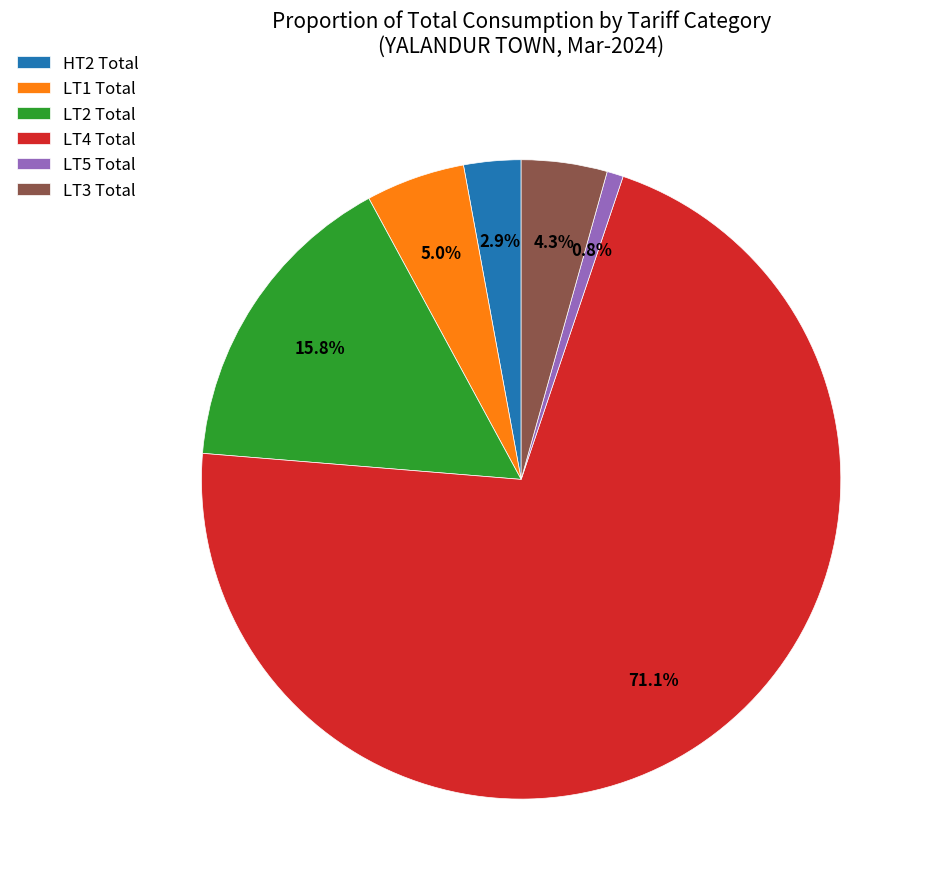

True or false: HT2 Total accounts for 17% of the total.

False